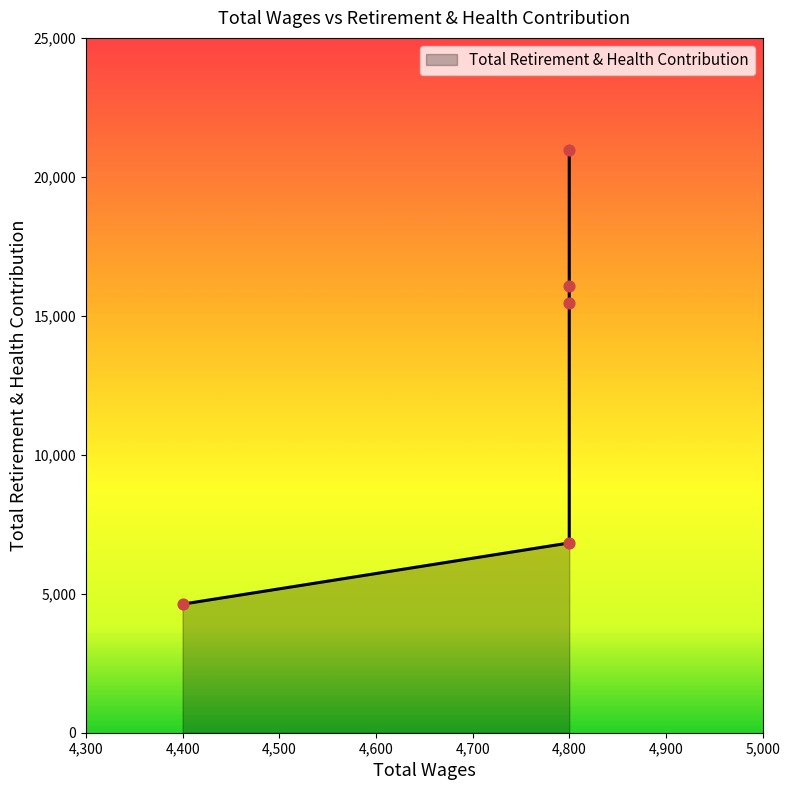

Between 4800.0 and 4800.0, which is larger?

4800.0